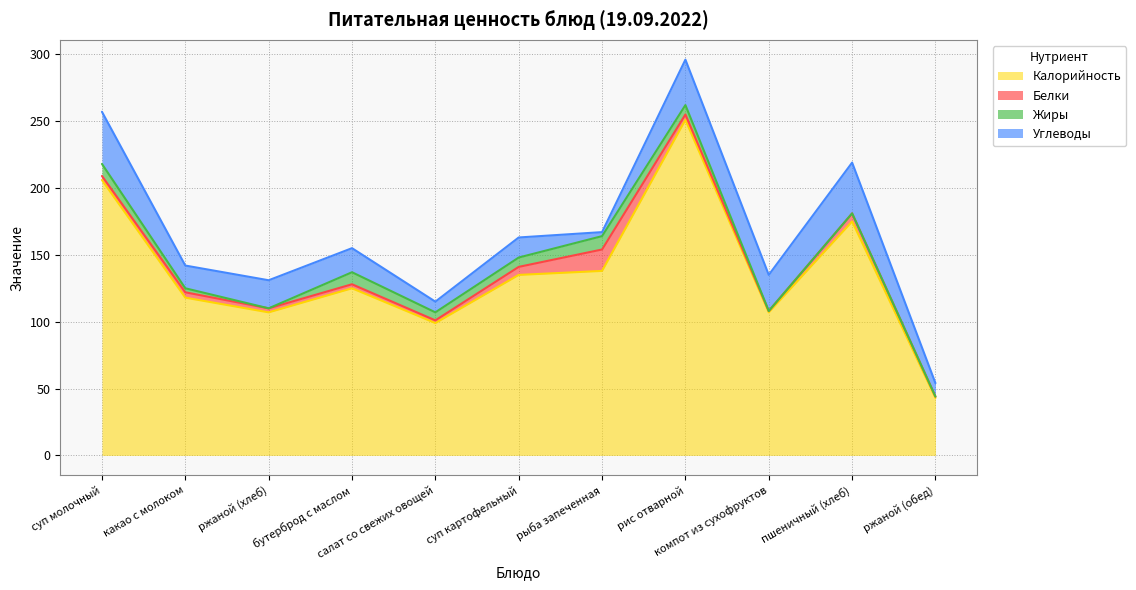

What is the label of the 5th point from the right?

рыба запеченная